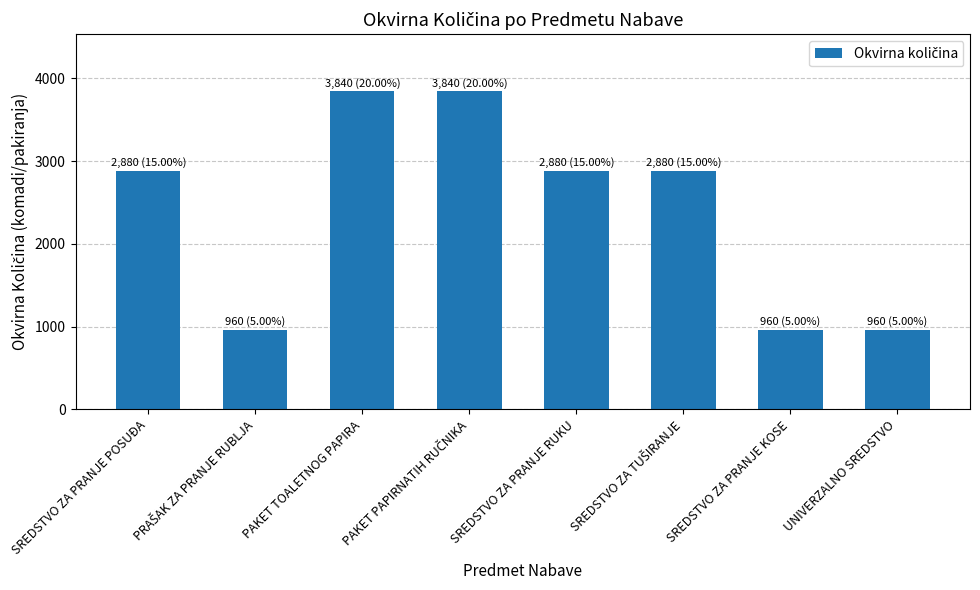

What is the label of the 8th bar from the right?

SREDSTVO ZA PRANJE POSUĐA